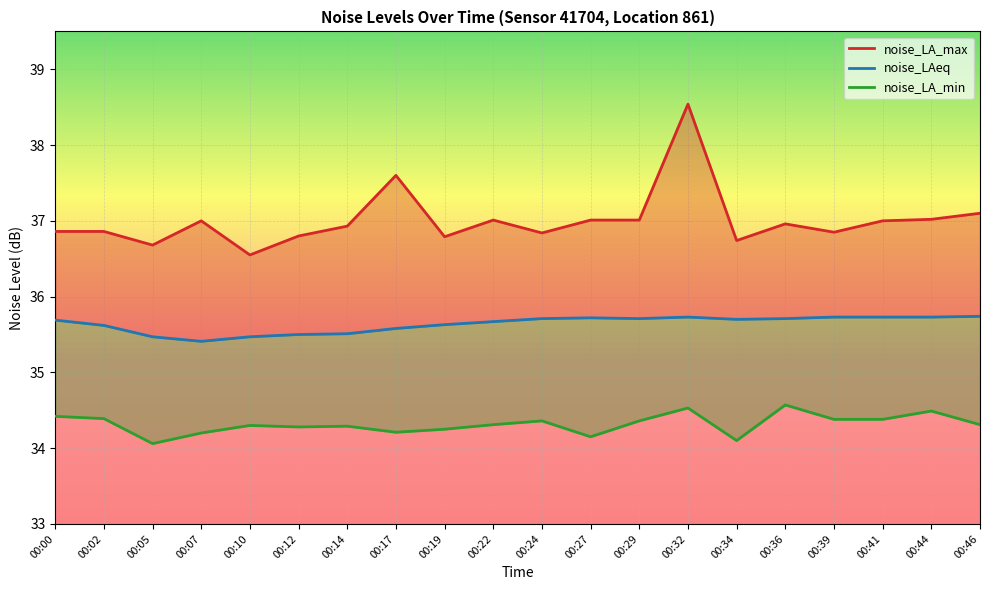

What is the difference between the maximum and minimum values in the noise_LA_min series?

0.5